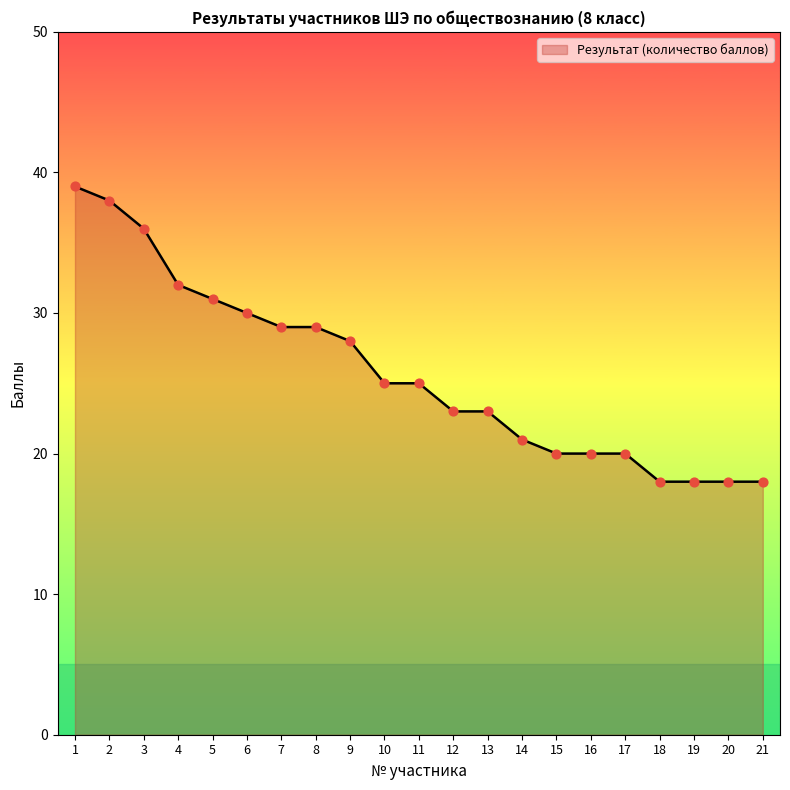

What is the change in value from 8 to 9?

-1